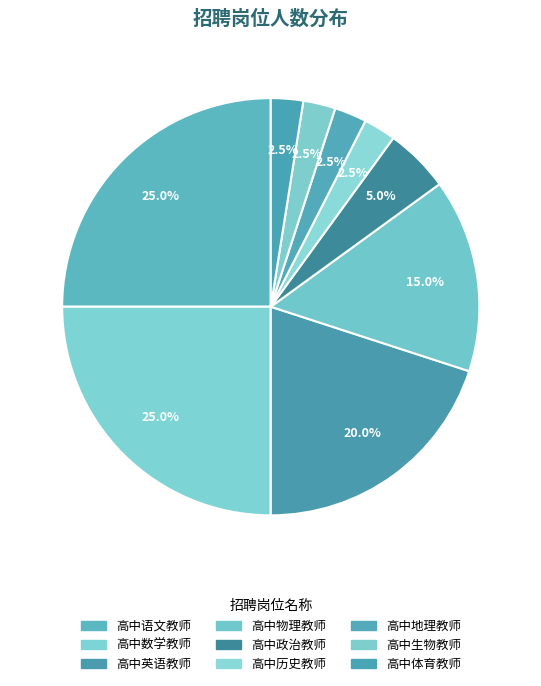

How many slices are in this pie chart?

9